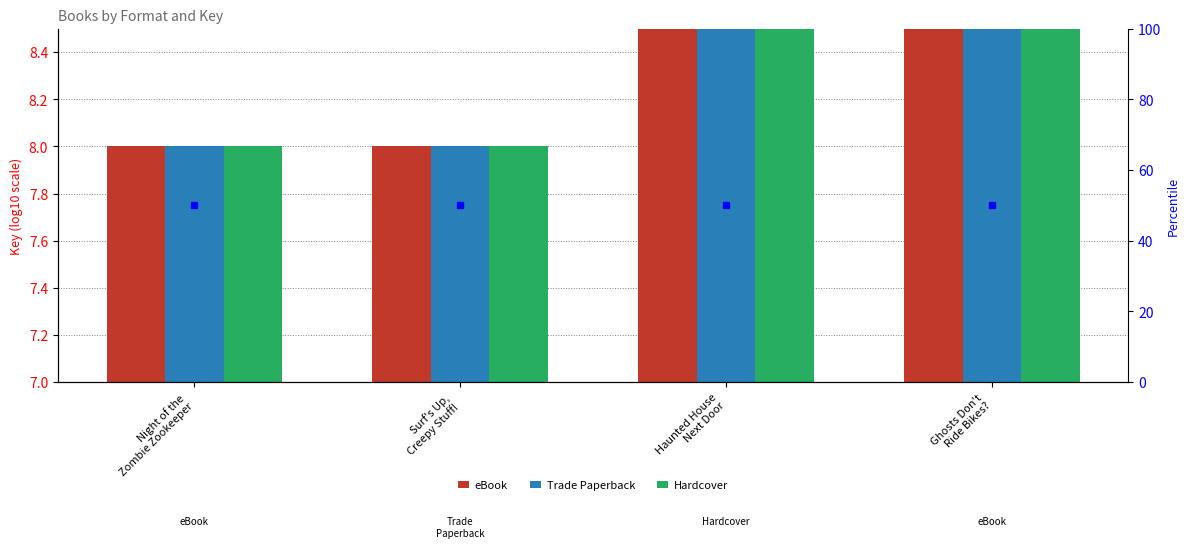

What is the difference between the second highest and second lowest values in the Hardcover series?

1.3